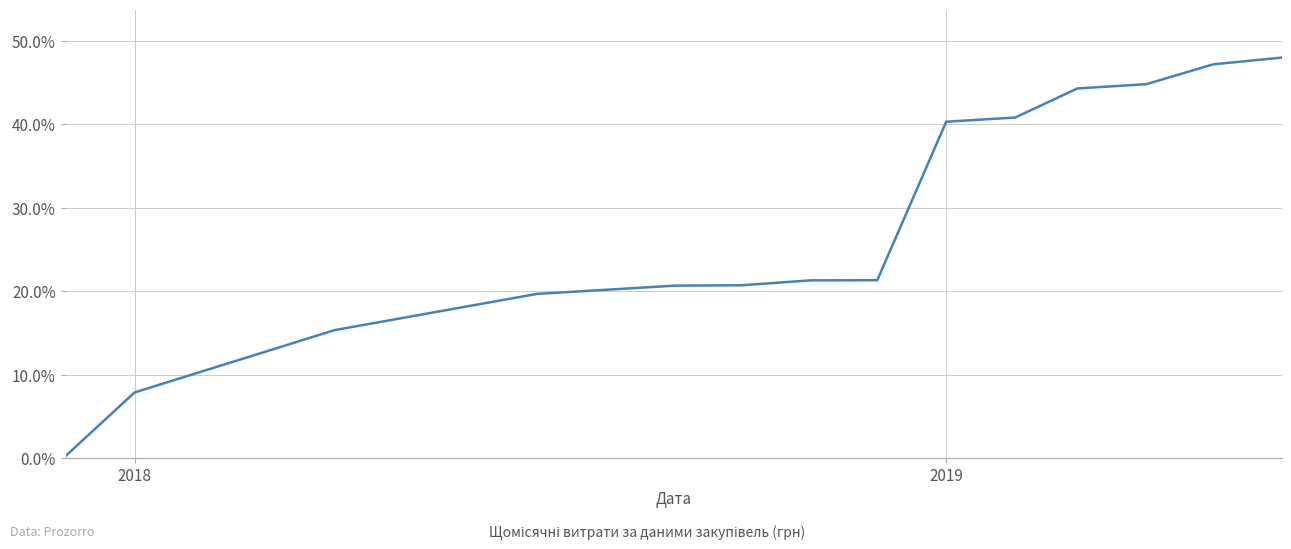

What is the greatest value displayed?

48.0